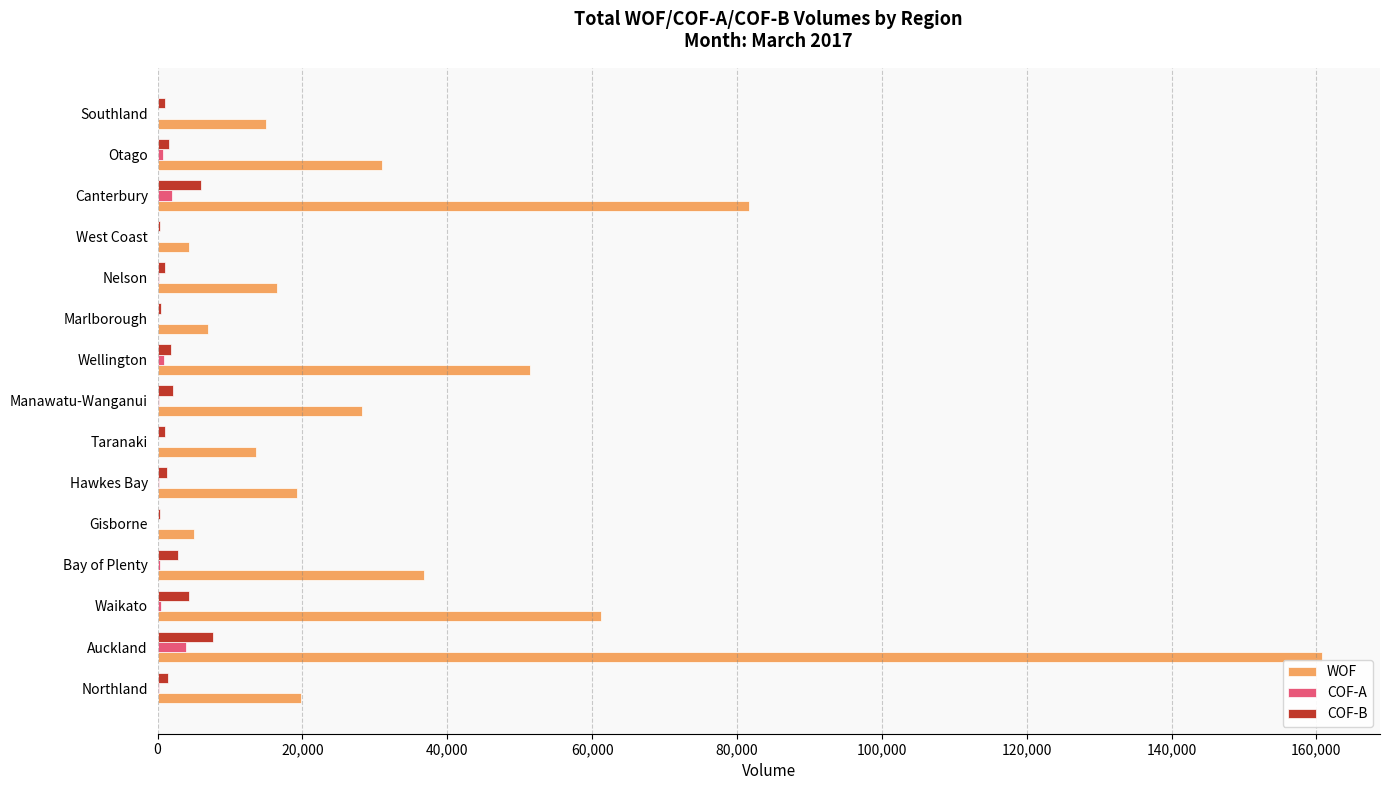

Which label corresponds to the largest value in the chart?

Auckland